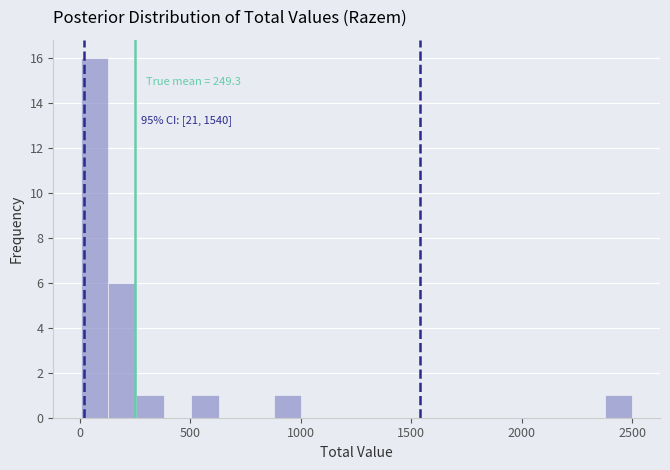

Read against the x-axis, roughly where is the centre of the tallest bar?

50